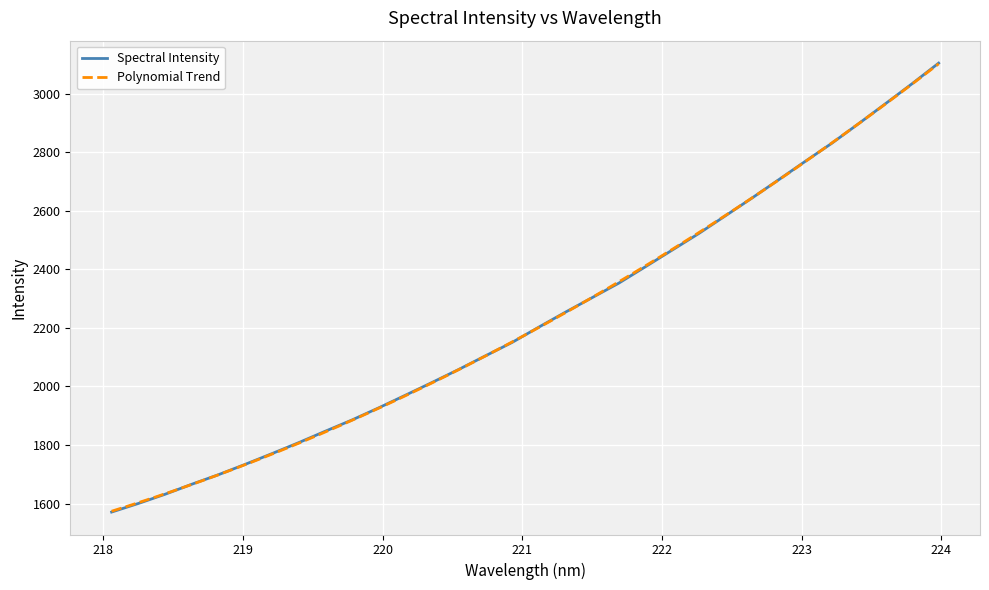

True or false: the data shows 2104.3 at 220.7354.

True